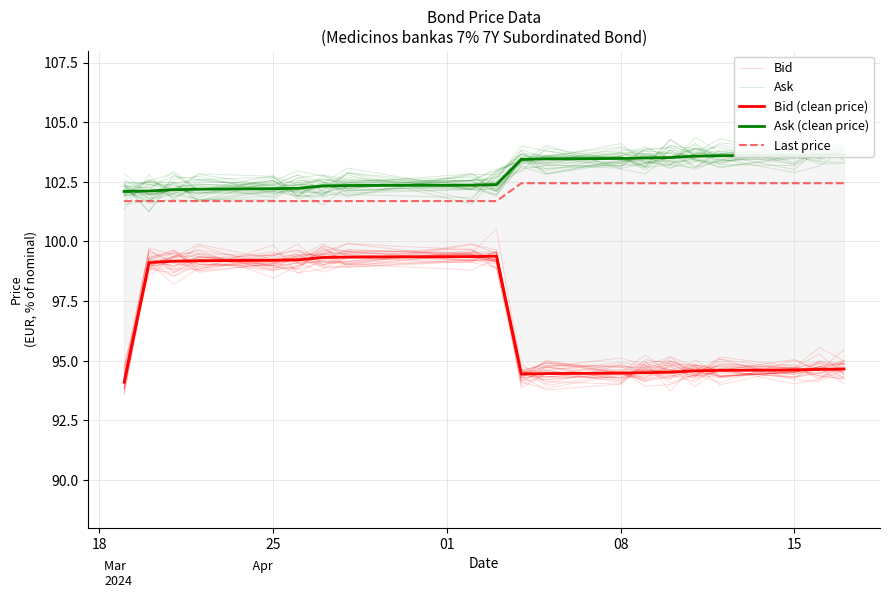

True or false: Bid (clean price) and Bid cross at least once.

True